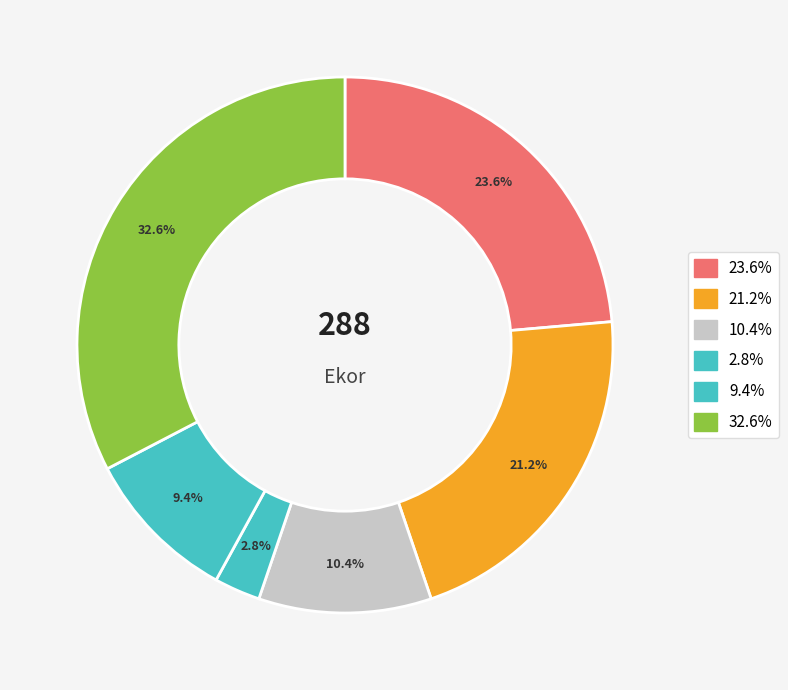

How many slices are in this pie chart?

6